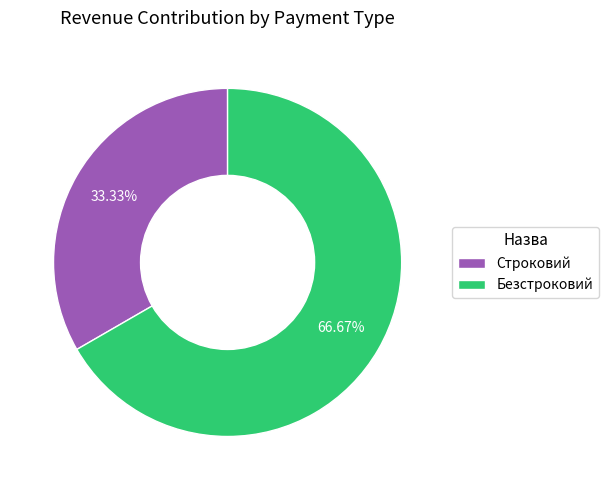

True or false: Строковий accounts for 45% of the total.

False